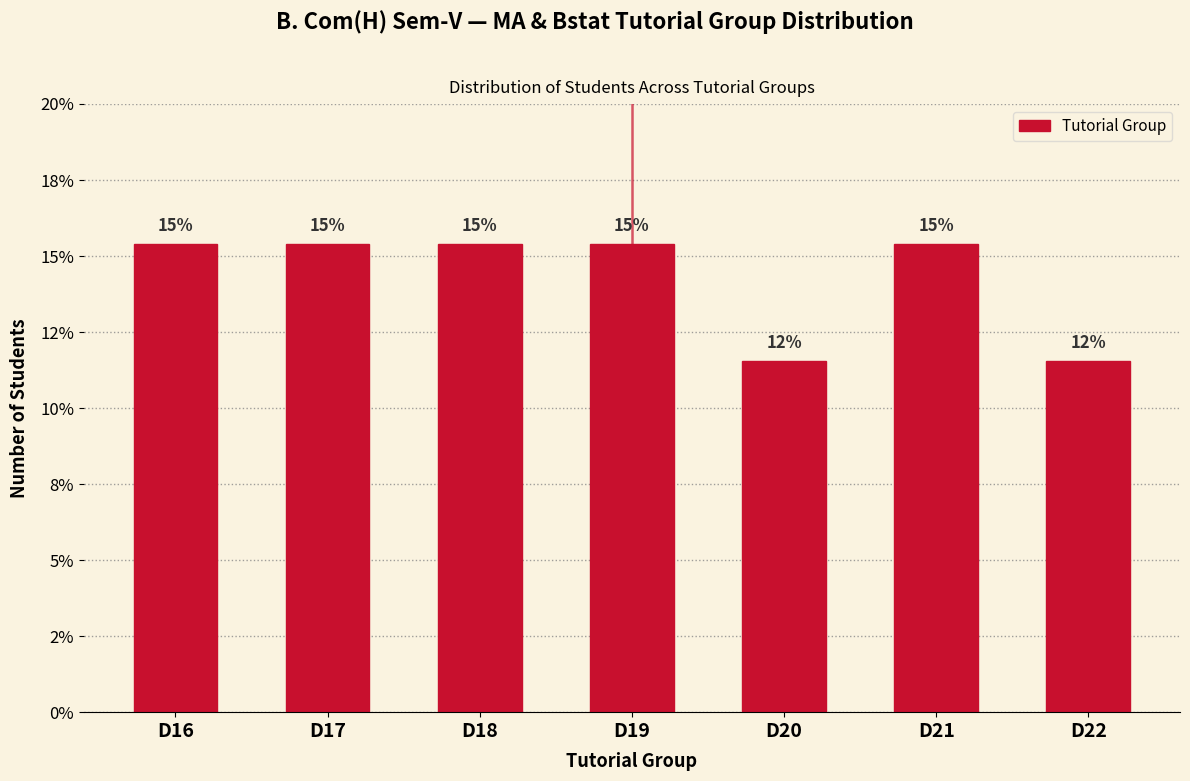

Does the chart contain any negative values?

No